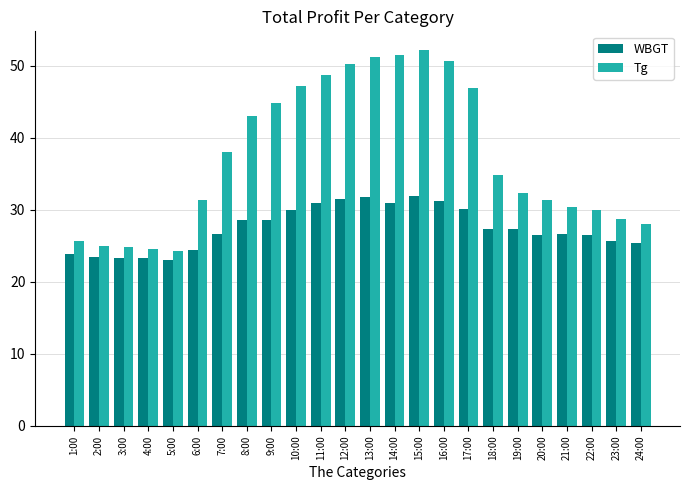

What is the maximum value for Tg?

52.2